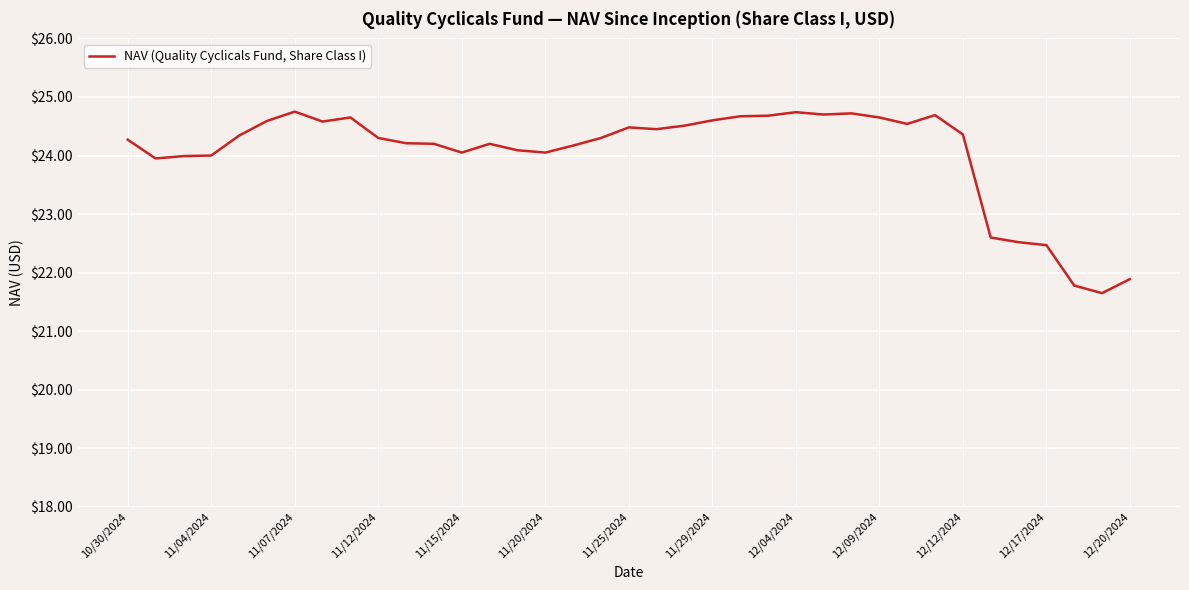

What is the sum of all values?

889.4